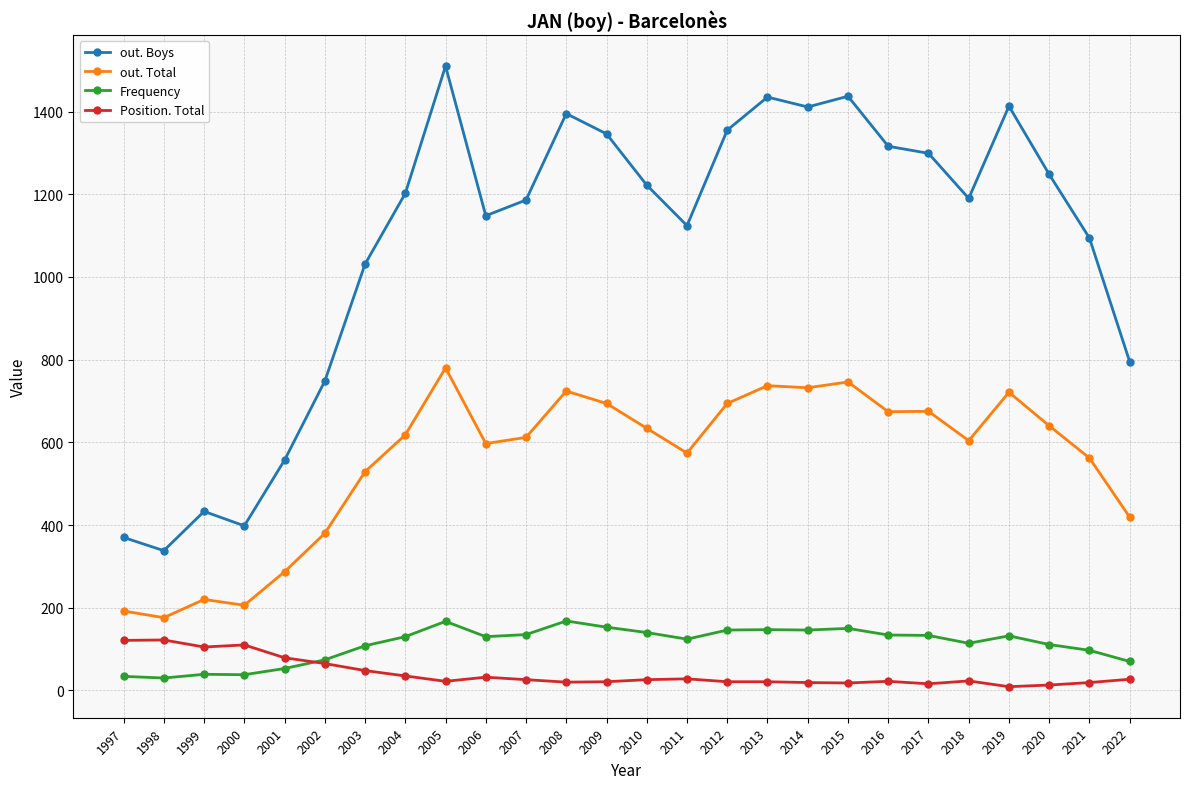

What are all the series names shown in the legend?

out. Boys, out. Total, Frequency, Position. Total